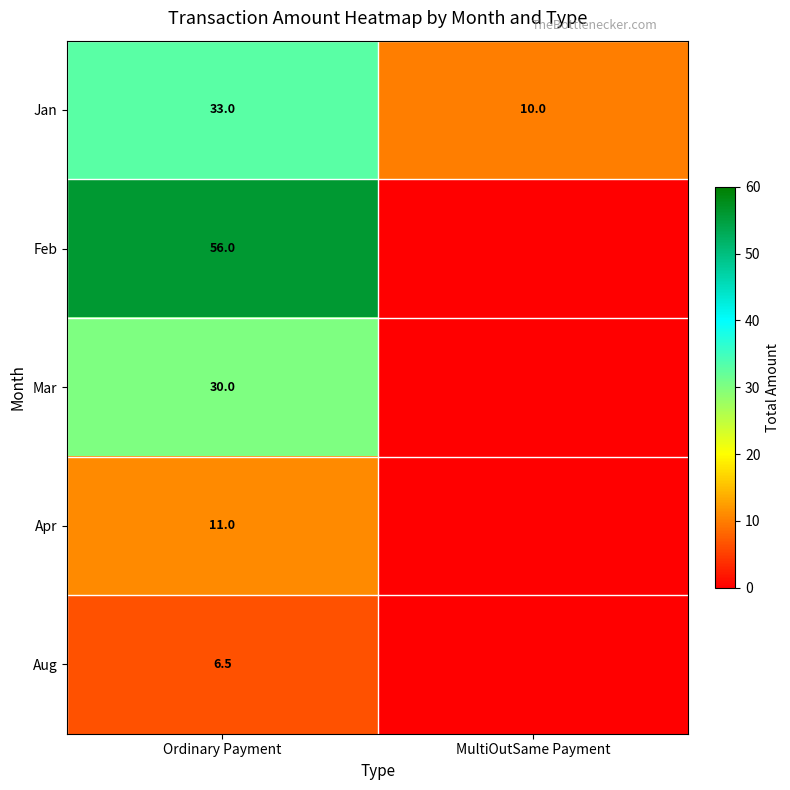

Is the value of Feb at Ordinary Payment greater than the value of Jan at Ordinary Payment?

Yes